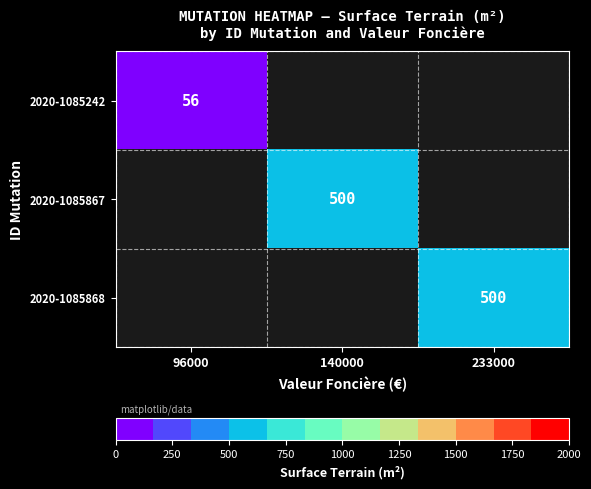

The value of 2020-1085868 at 233000 is 500. True or false?

True